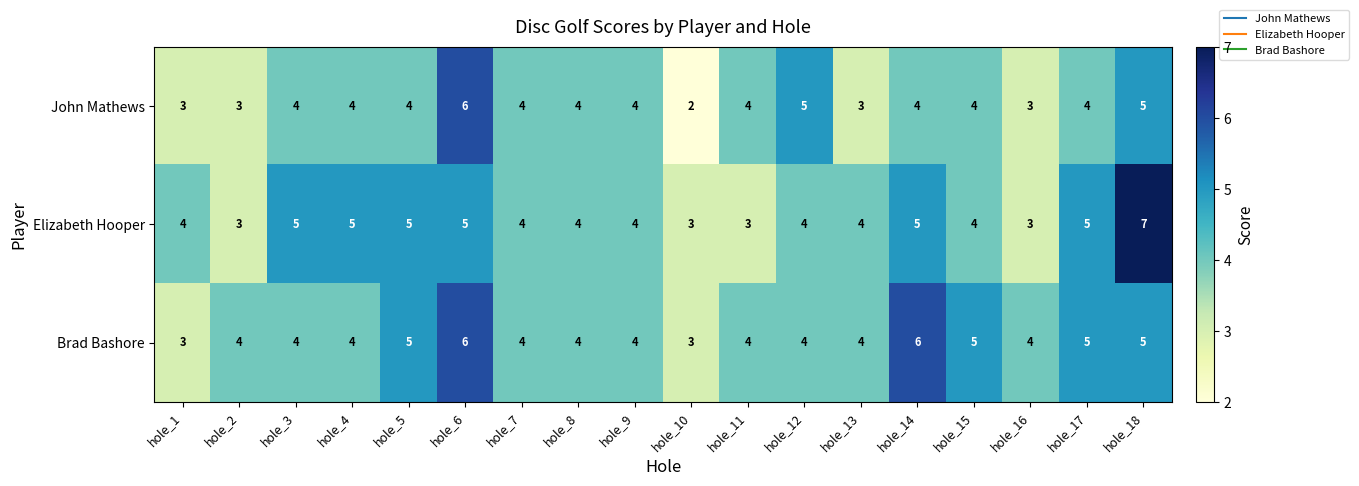

What is the average value of the Brad Bashore series?

4